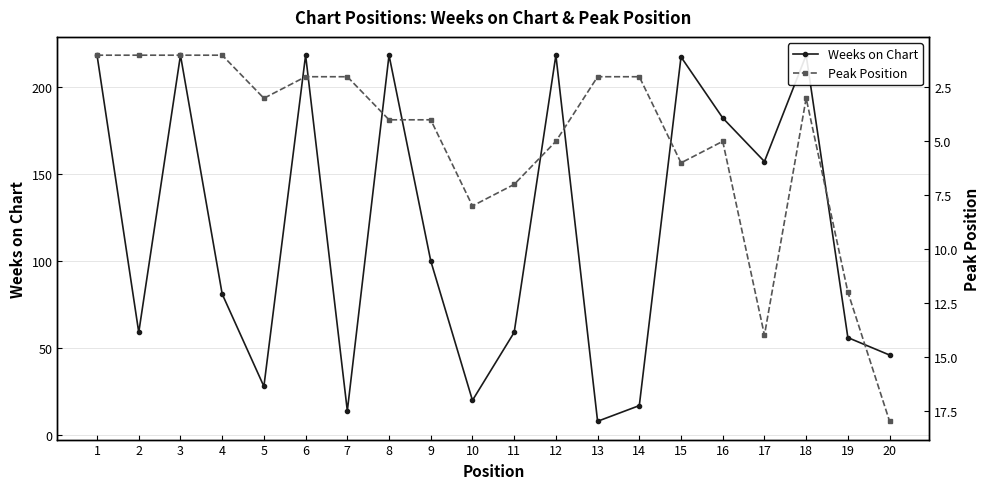

What is the average value of the Peak Position series?

5